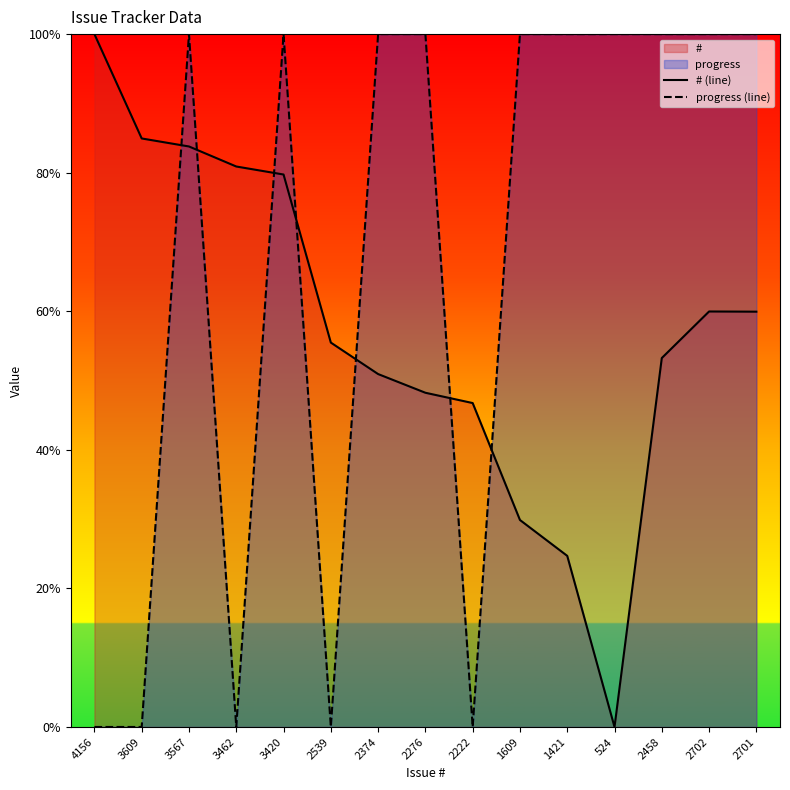

Is it true that # (line) equals 80.9 at 3462?

True